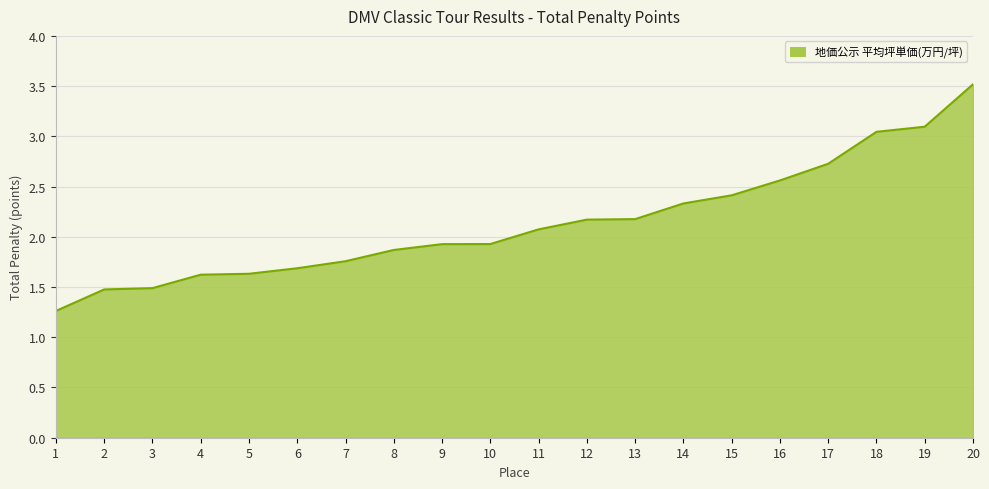

Which category has the lowest value across all series?

1